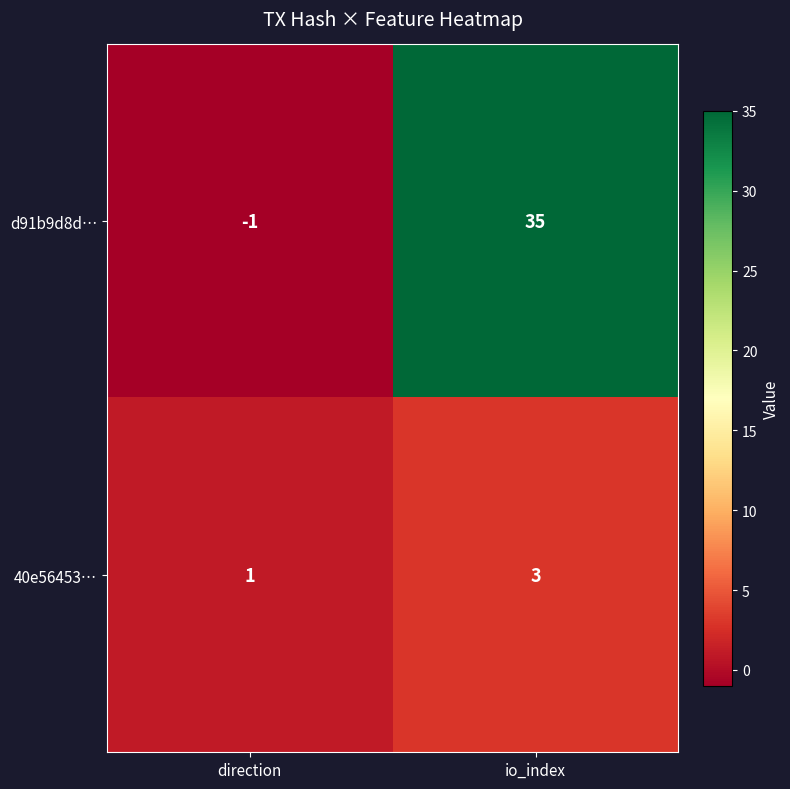

How many series are shown in this chart?

2